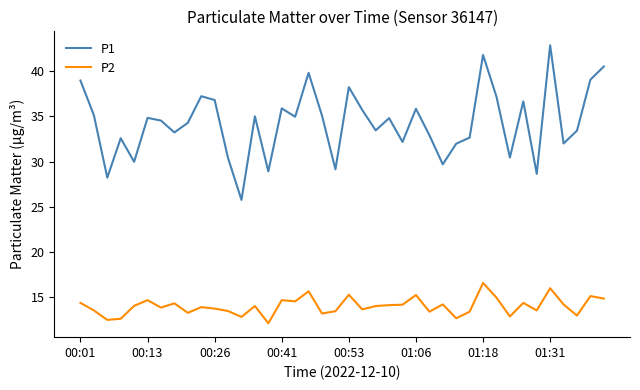

What is the greatest value displayed?

42.9